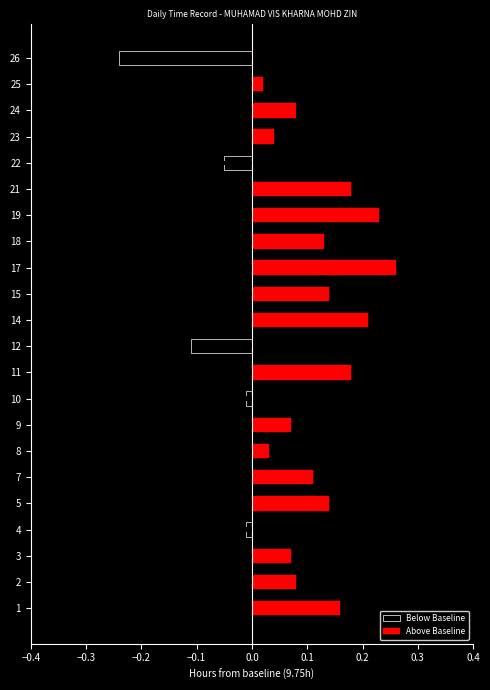

What is the difference between the highest and lowest values at 14?

0.2